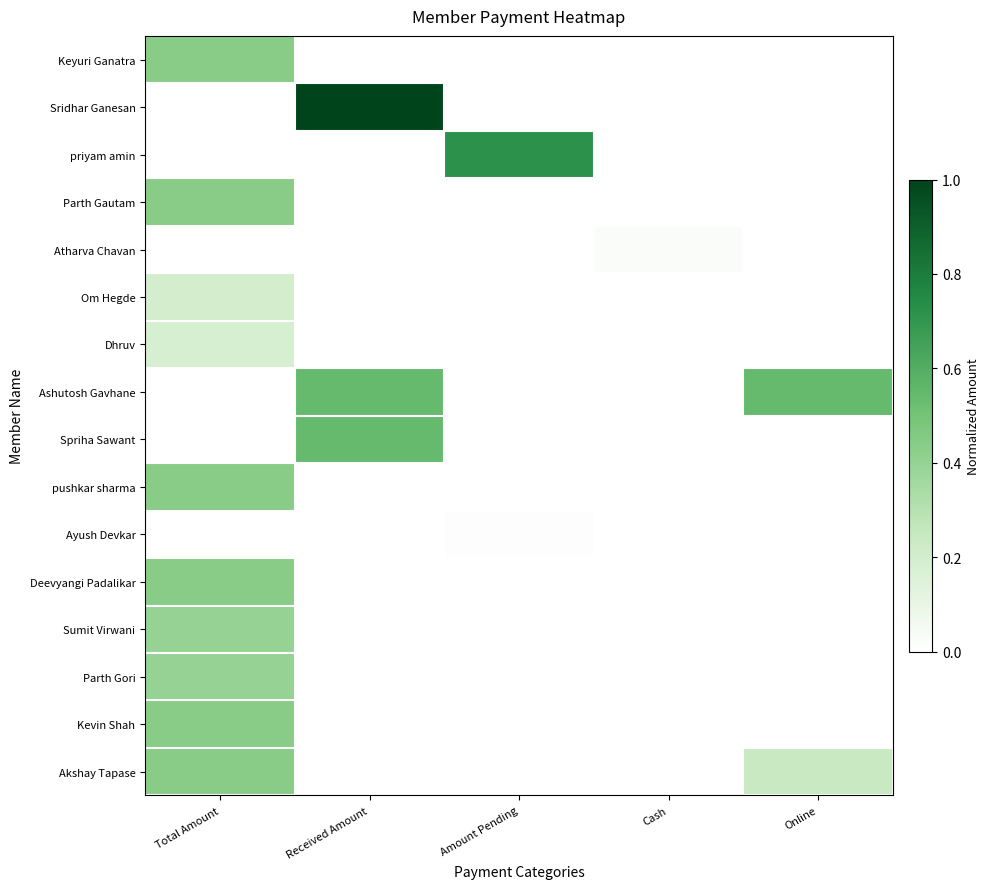

Reading right to left, transcribe all the data shown in this chart.

Keyuri Ganatra: Online=0.0	Cash=0.0	Amount Pending=0.0	Received Amount=0.0	Total Amount=0.4
Sridhar Ganesan: Online=0.0	Cash=0.0	Amount Pending=0.0	Received Amount=1.0	Total Amount=0.0
priyam amin: Online=0.0	Cash=0.0	Amount Pending=0.7	Received Amount=0.0	Total Amount=0.0
Parth Gautam: Online=0.0	Cash=0.0	Amount Pending=0.0	Received Amount=0.0	Total Amount=0.4
Atharva Chavan: Online=0.0	Cash=0.0	Amount Pending=0.0	Received Amount=0.0	Total Amount=0.0
Om Hegde: Online=0.0	Cash=0.0	Amount Pending=0.0	Received Amount=0.0	Total Amount=0.2
Dhruv: Online=0.0	Cash=0.0	Amount Pending=0.0	Received Amount=0.0	Total Amount=0.2
Ashutosh Gavhane: Online=0.5	Cash=0.0	Amount Pending=0.0	Received Amount=0.5	Total Amount=0.0
Spriha Sawant: Online=0.0	Cash=0.0	Amount Pending=0.0	Received Amount=0.5	Total Amount=0.0
pushkar sharma: Online=0.0	Cash=0.0	Amount Pending=0.0	Received Amount=0.0	Total Amount=0.4
Ayush Devkar: Online=0.0	Cash=0.0	Amount Pending=0.0	Received Amount=0.0	Total Amount=0.0
Deevyangi Padalikar: Online=0.0	Cash=0.0	Amount Pending=0.0	Received Amount=0.0	Total Amount=0.4
Sumit Virwani: Online=0.0	Cash=0.0	Amount Pending=0.0	Received Amount=0.0	Total Amount=0.4
Parth Gori: Online=0.0	Cash=0.0	Amount Pending=0.0	Received Amount=0.0	Total Amount=0.4
Kevin Shah: Online=0.0	Cash=0.0	Amount Pending=0.0	Received Amount=0.0	Total Amount=0.4
Akshay Tapase: Online=0.2	Cash=0.0	Amount Pending=0.0	Received Amount=0.0	Total Amount=0.4